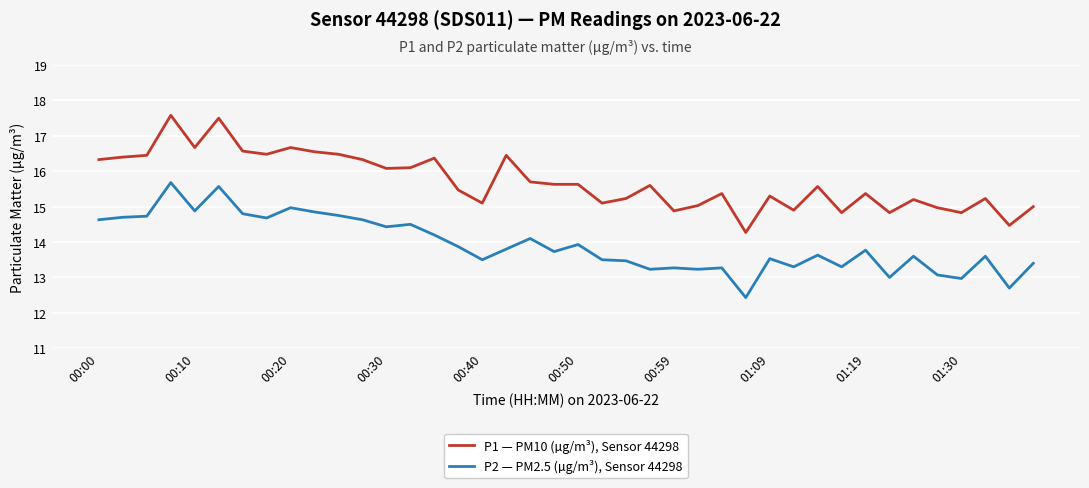

What is the greatest value displayed?

17.6